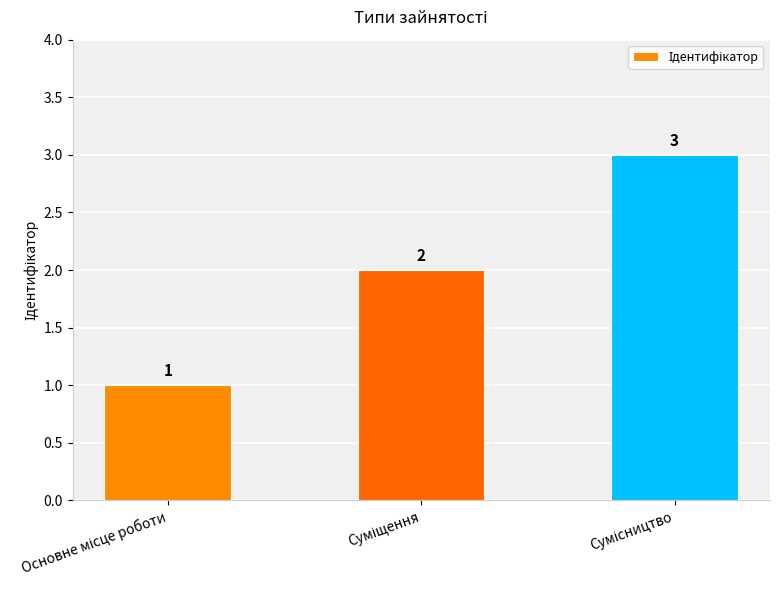

What is the average value?

2